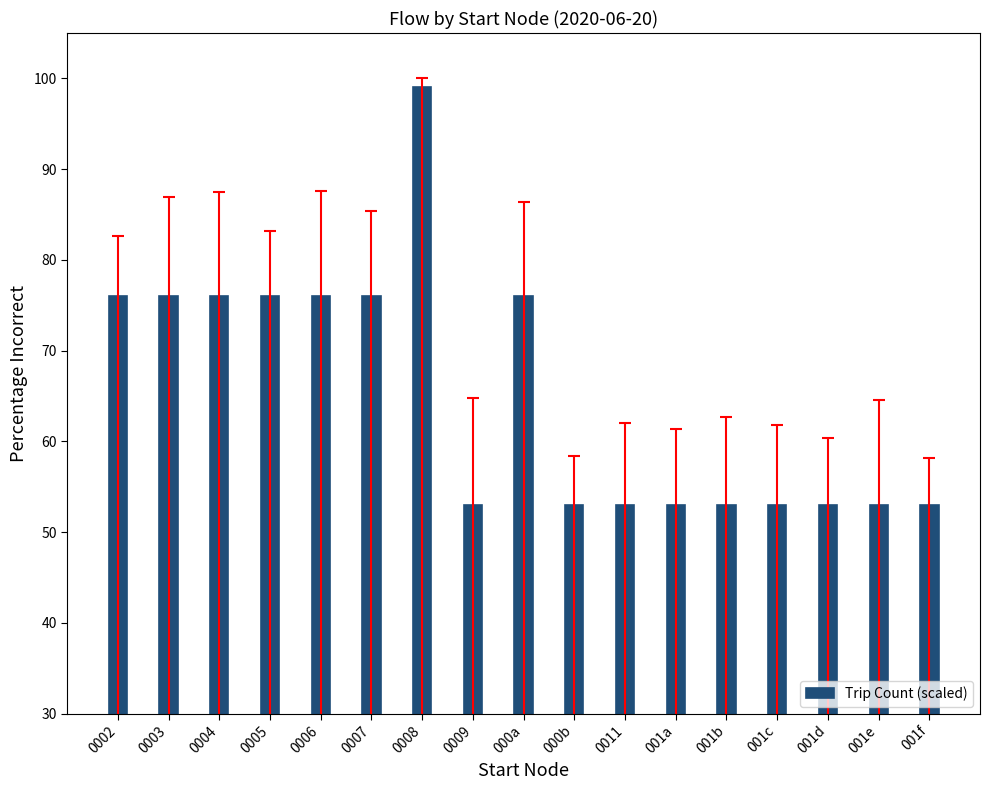

What is the label of the 4th bar from the left?

0005